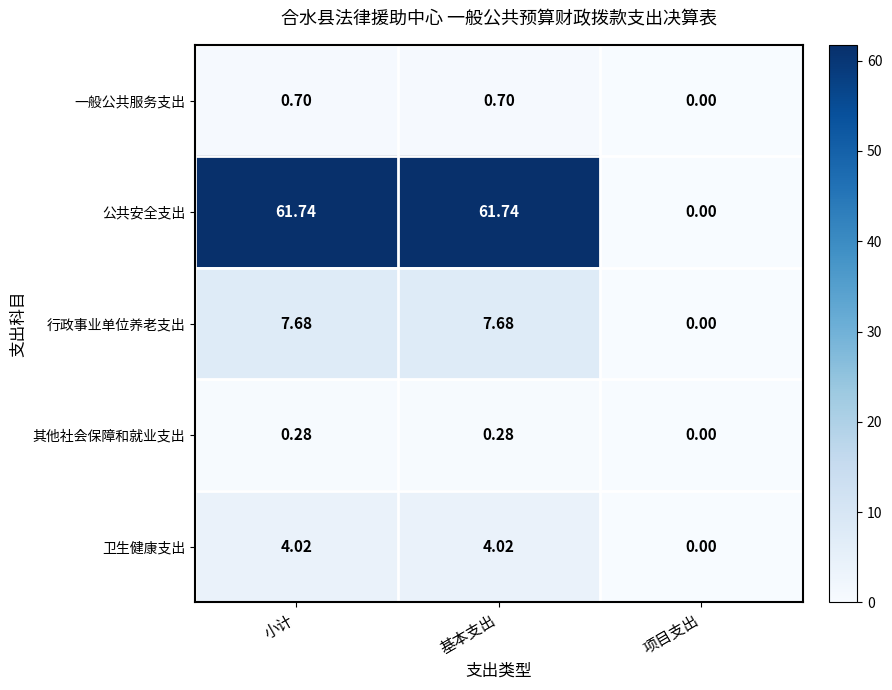

Rank the series by their maximum value, from lowest to highest.

其他社会保障和就业支出, 一般公共服务支出, 卫生健康支出, 行政事业单位养老支出, 公共安全支出